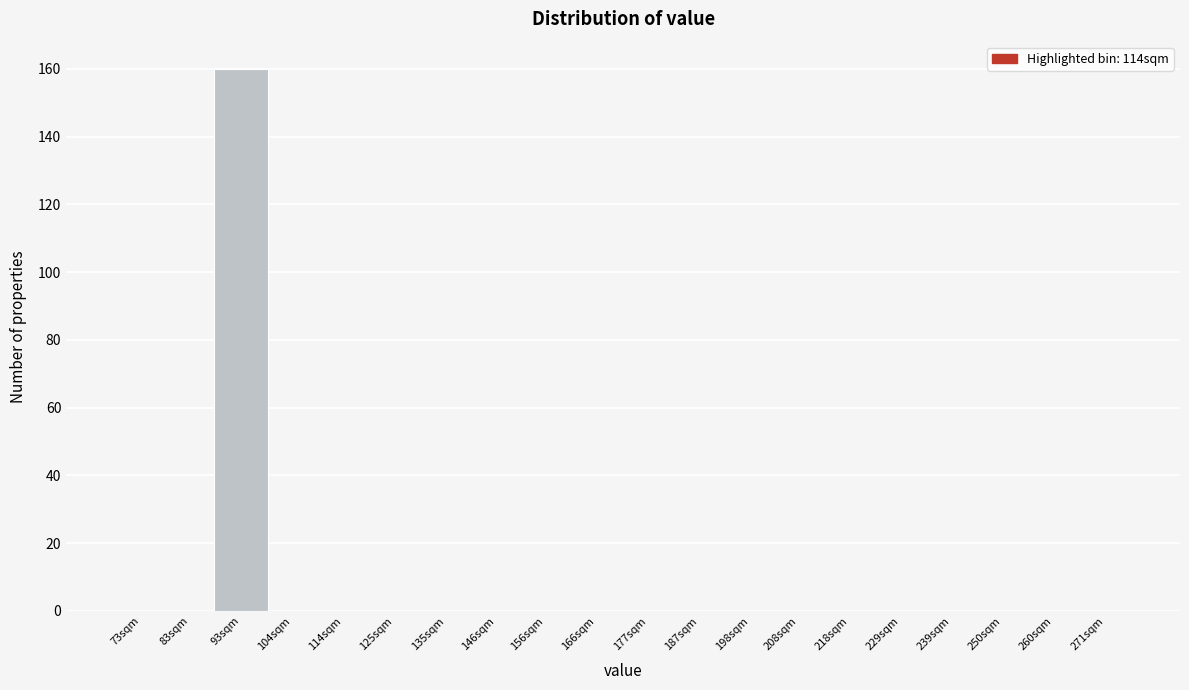

Reading right to left, transcribe all the data shown in this chart.

271sqm=0	260sqm=0	250sqm=0	239sqm=0	229sqm=0	218sqm=0	208sqm=0	198sqm=0	187sqm=0	177sqm=0	166sqm=0	156sqm=0	146sqm=0	135sqm=0	125sqm=0	114sqm=0	104sqm=0	93sqm=160	83sqm=0	73sqm=0